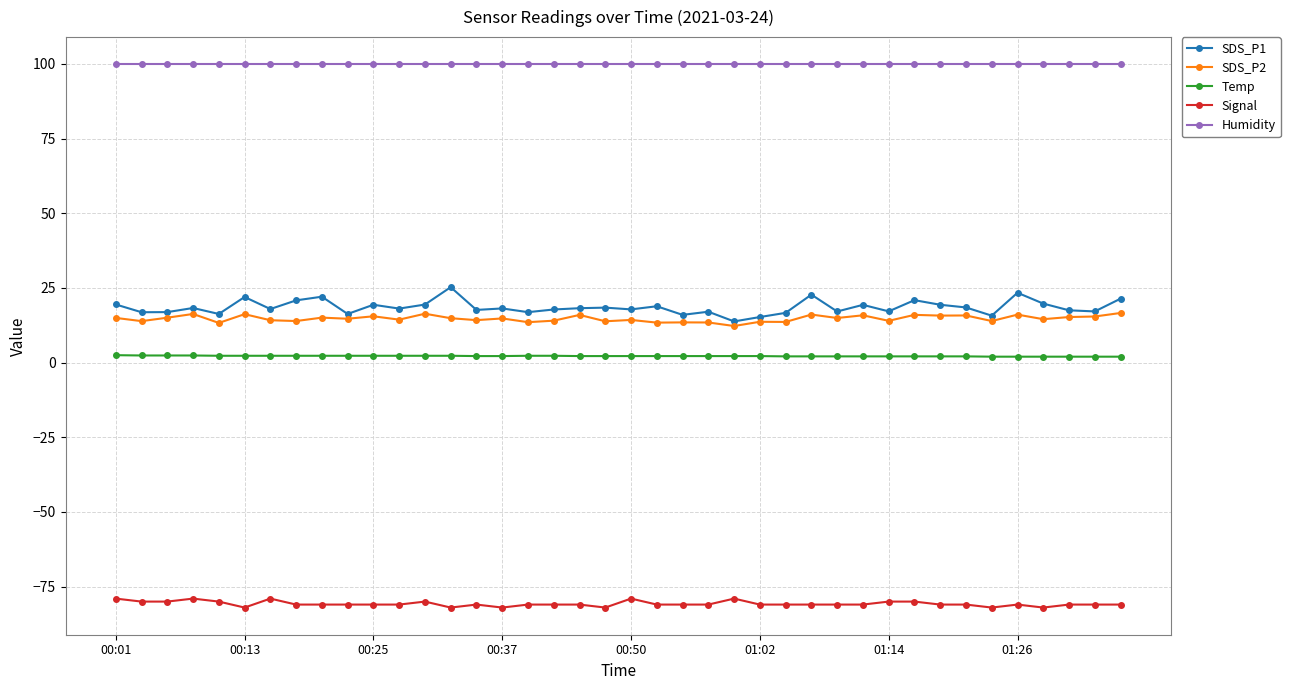

True or false: SDS_P2 and Temp cross at least once.

False